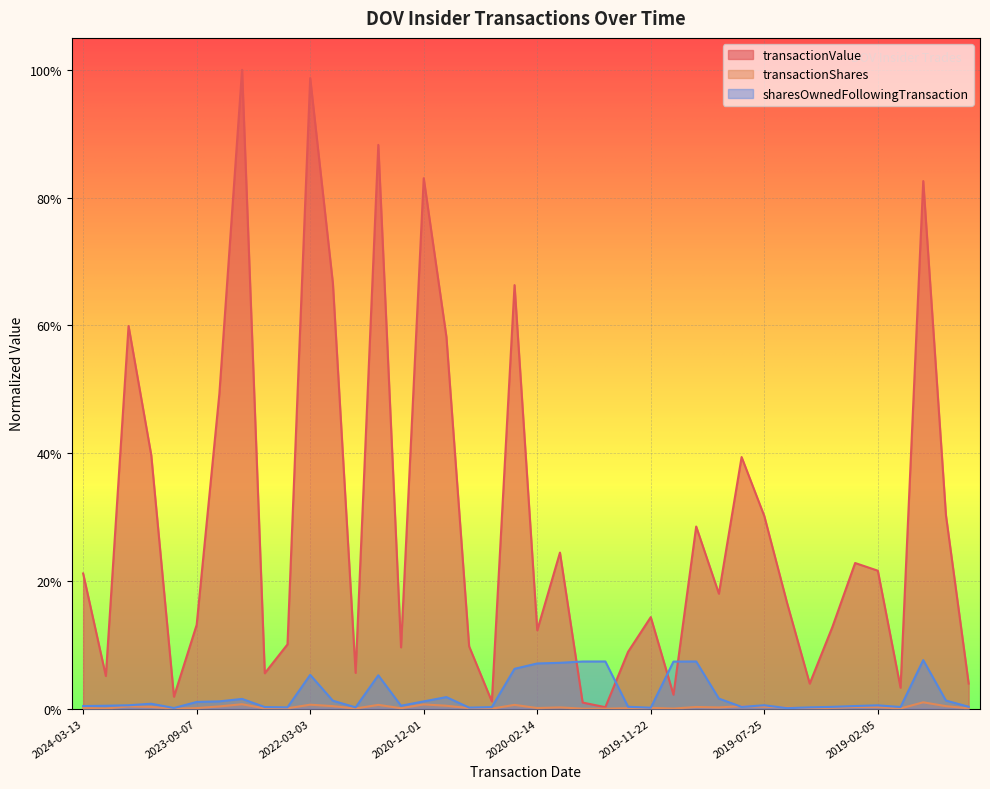

Where is the first local maximum for sharesOwnedFollowingTransaction?

2023-12-05